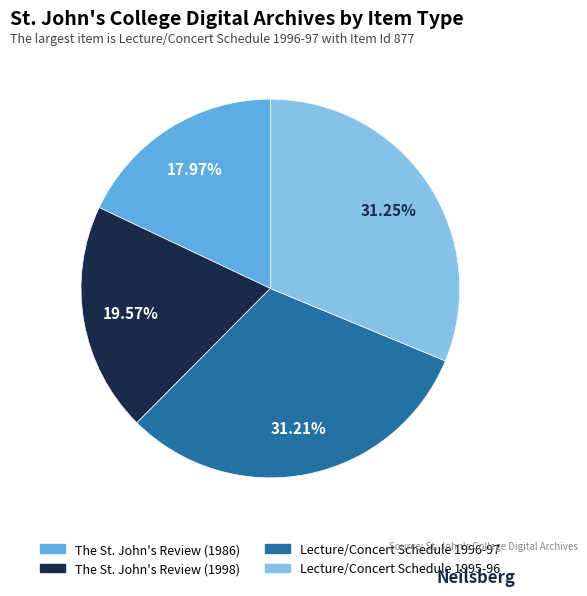

The The St. John's Review (1998) slice represents 27% of the pie. True or false?

False